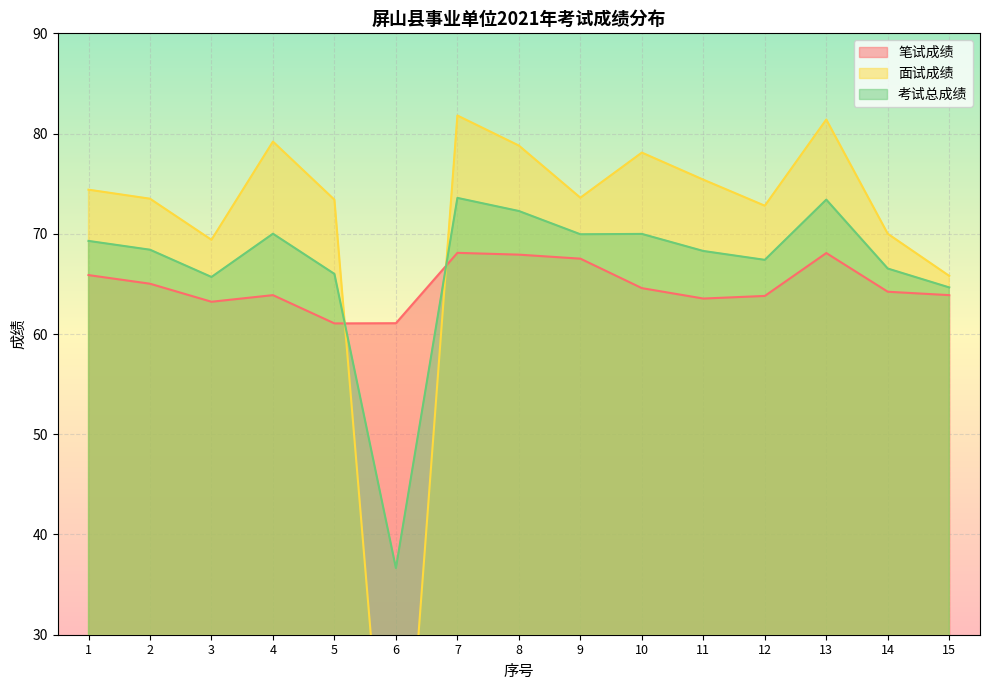

What is the sum of the 面试成绩 values at 15 and 8?

144.6